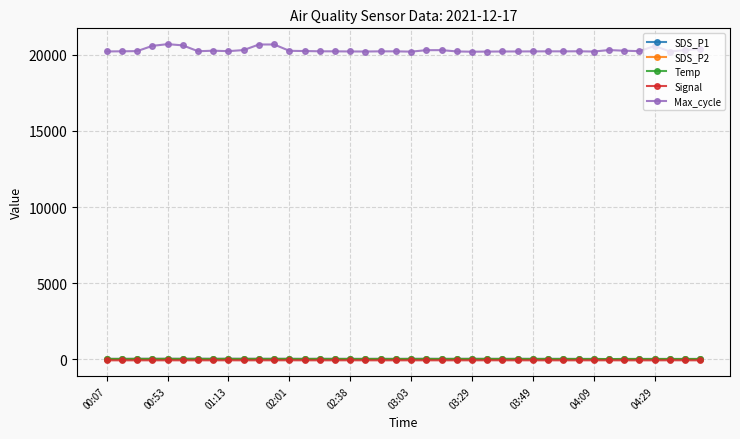

What is the maximum value shown in the chart?

20704.0